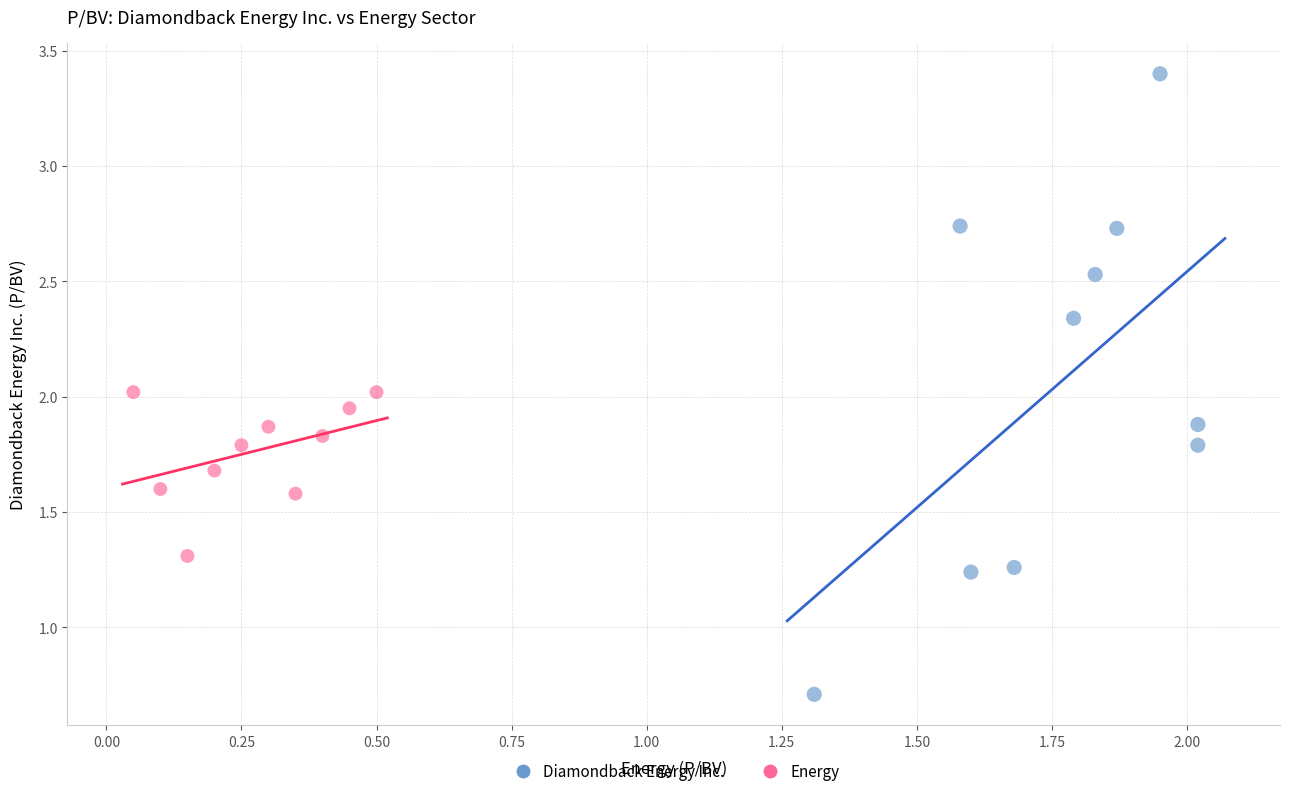

Which series contains the lowest Y value?

Diamondback Energy Inc.